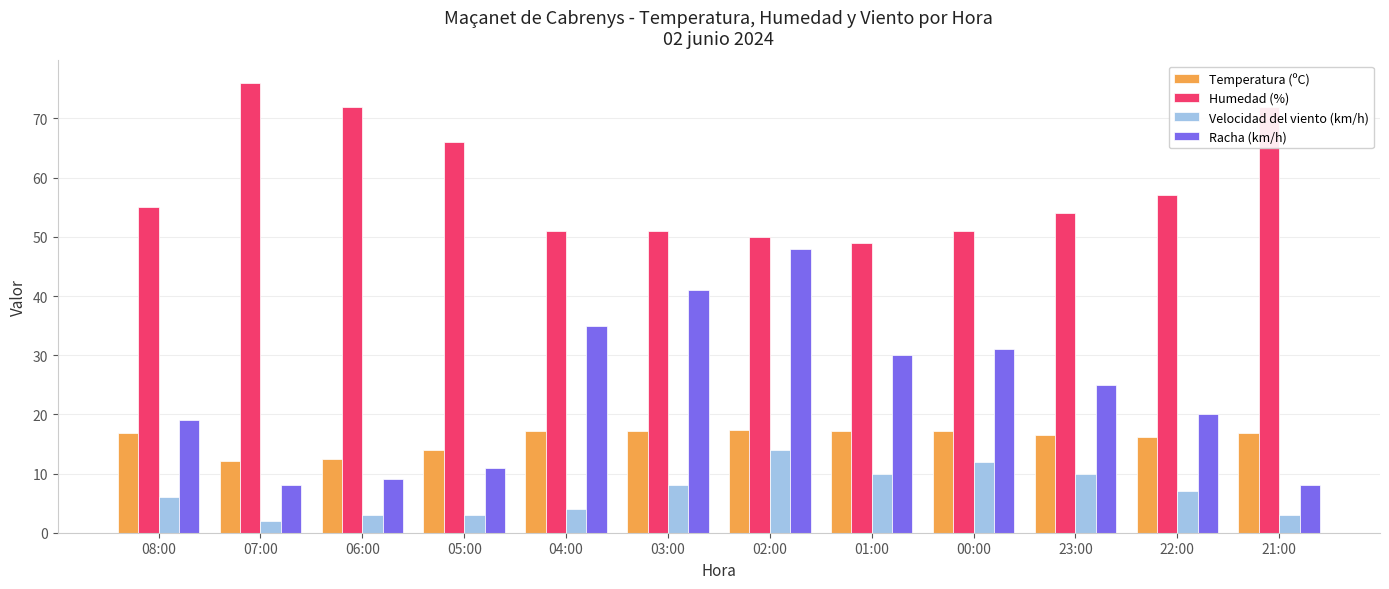

What is the value of the Racha (km/h) bar at the 10th from the left?

25.0